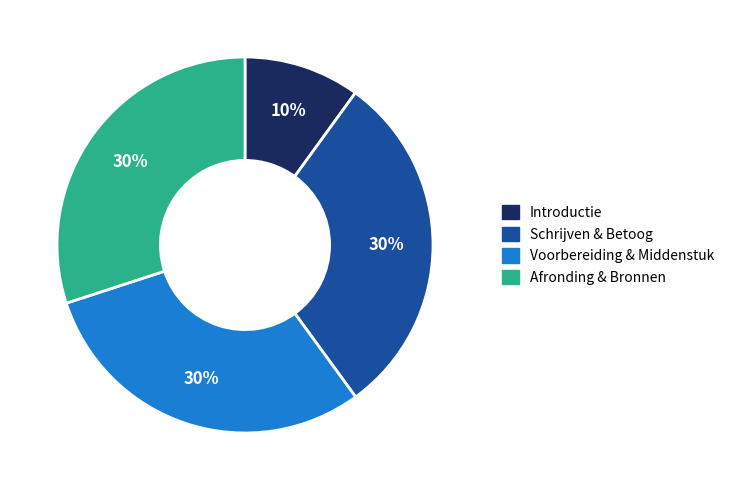

To the nearest percent, what is the average slice percentage?

25%